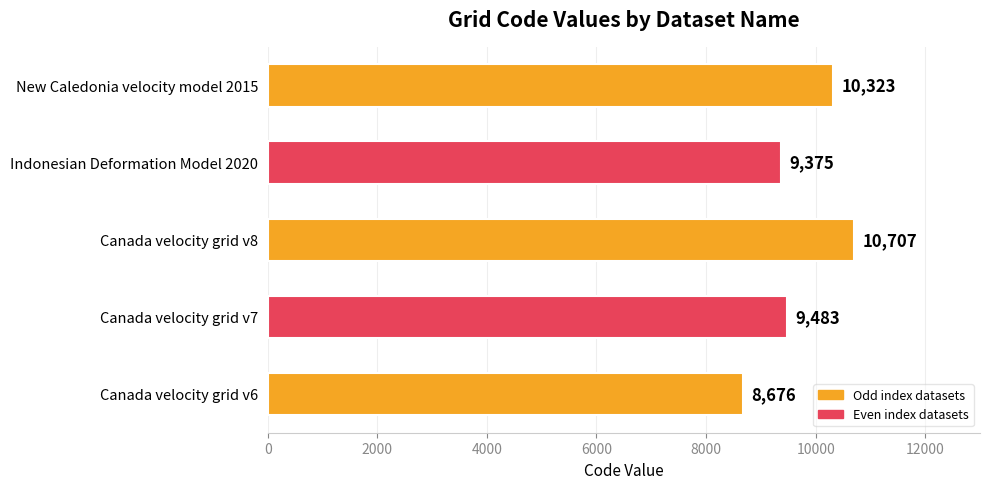

What is the sum of all values?

48564